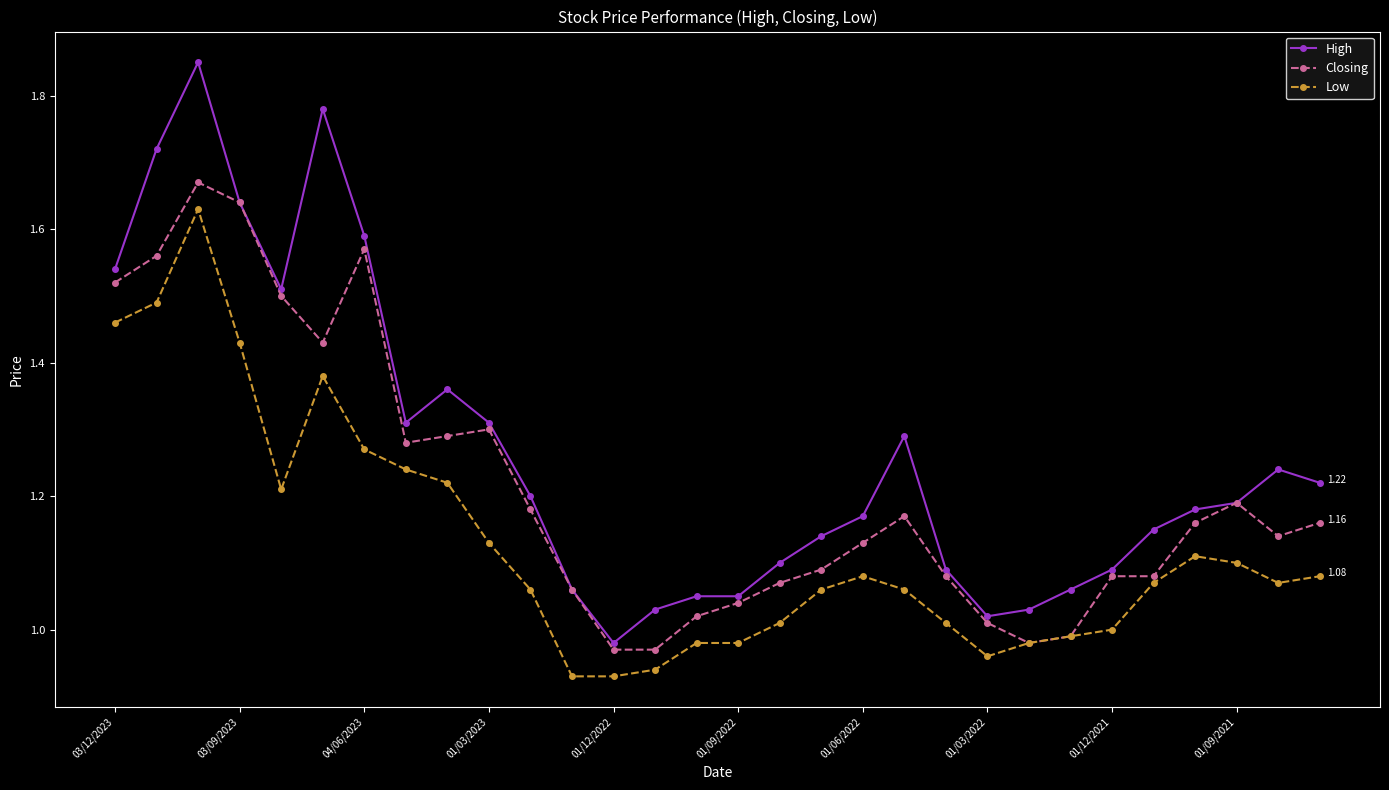

What are all the series names shown in the legend?

High, Closing, Low